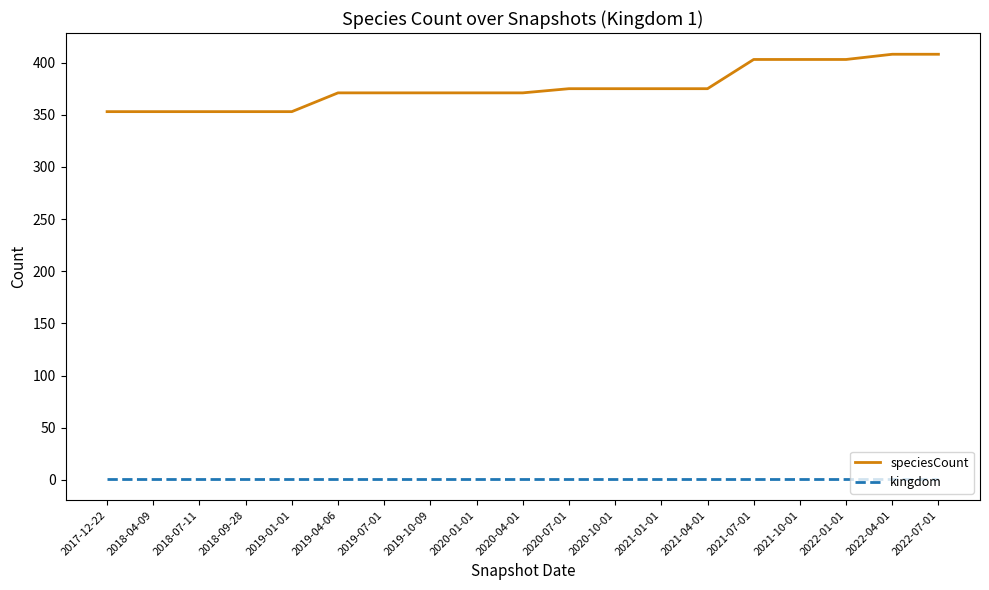

True or false: speciesCount and kingdom cross at least once.

False